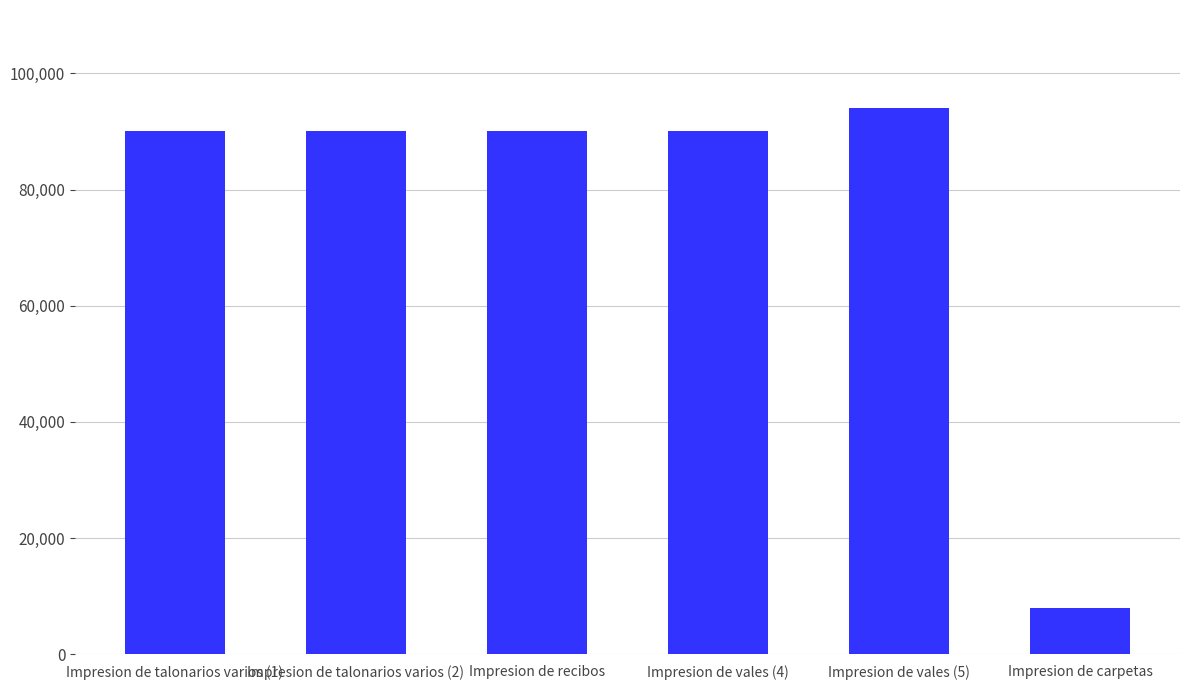

At which category does the chart reach its minimum across all series?

Impresion de carpetas